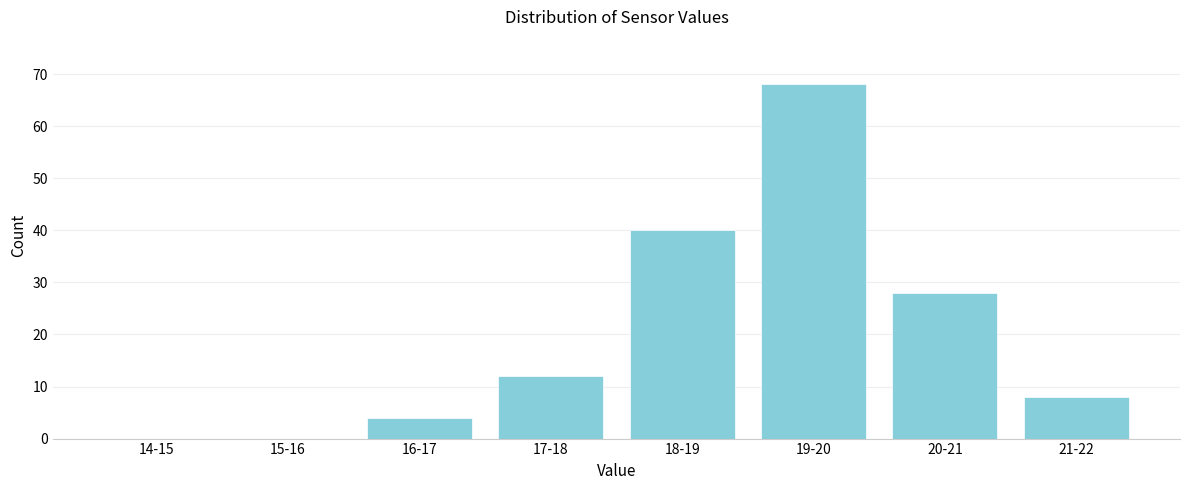

Which category has the highest value across all series?

19-20